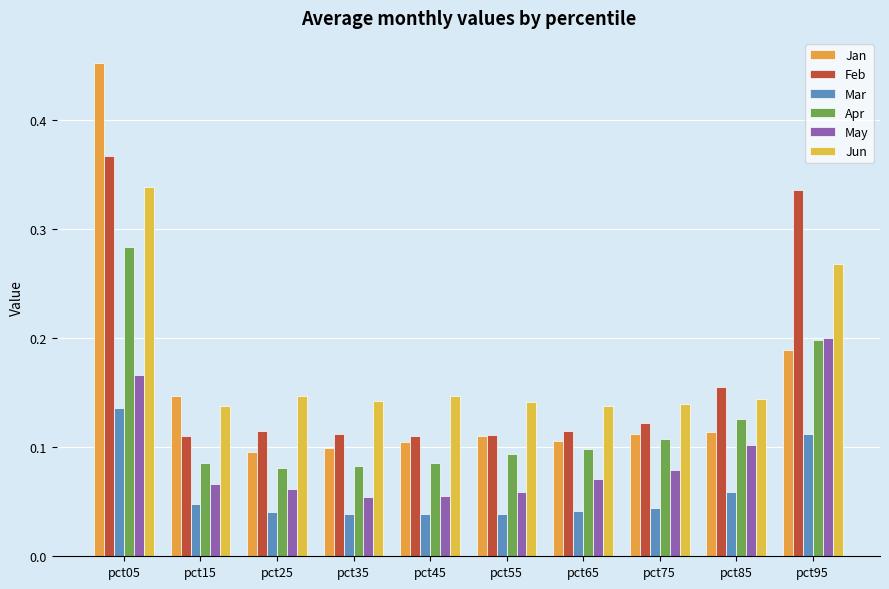

Reading right to left, list all the values displayed in this chart.

Jan: pct95=0.2	pct85=0.1	pct75=0.1	pct65=0.1	pct55=0.1	pct45=0.1	pct35=0.1	pct25=0.1	pct15=0.1	pct05=0.5
Feb: pct95=0.3	pct85=0.2	pct75=0.1	pct65=0.1	pct55=0.1	pct45=0.1	pct35=0.1	pct25=0.1	pct15=0.1	pct05=0.4
Mar: pct95=0.1	pct85=0.1	pct75=0.0	pct65=0.0	pct55=0.0	pct45=0.0	pct35=0.0	pct25=0.0	pct15=0.0	pct05=0.1
Apr: pct95=0.2	pct85=0.1	pct75=0.1	pct65=0.1	pct55=0.1	pct45=0.1	pct35=0.1	pct25=0.1	pct15=0.1	pct05=0.3
May: pct95=0.2	pct85=0.1	pct75=0.1	pct65=0.1	pct55=0.1	pct45=0.1	pct35=0.1	pct25=0.1	pct15=0.1	pct05=0.2
Jun: pct95=0.3	pct85=0.1	pct75=0.1	pct65=0.1	pct55=0.1	pct45=0.1	pct35=0.1	pct25=0.1	pct15=0.1	pct05=0.3